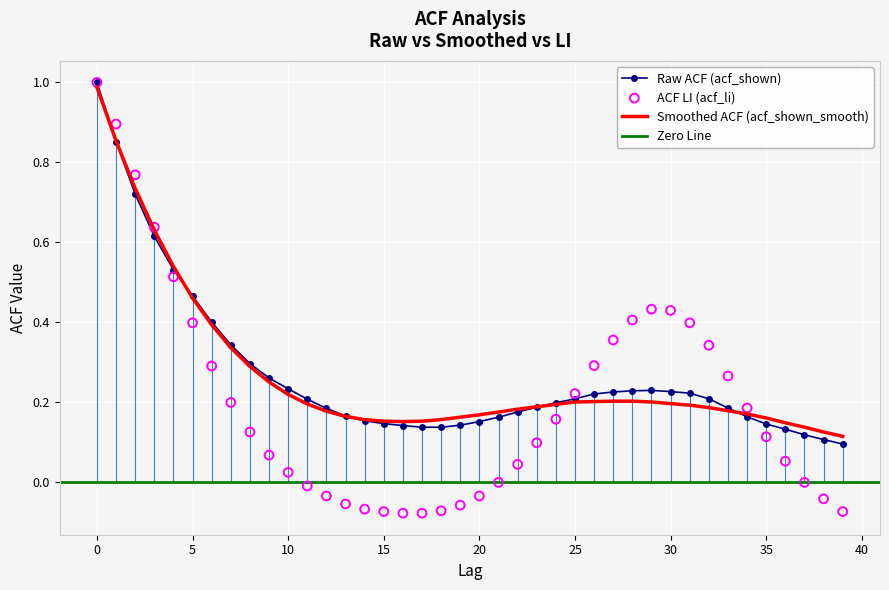

What is the total value across all series at 3?

1.9